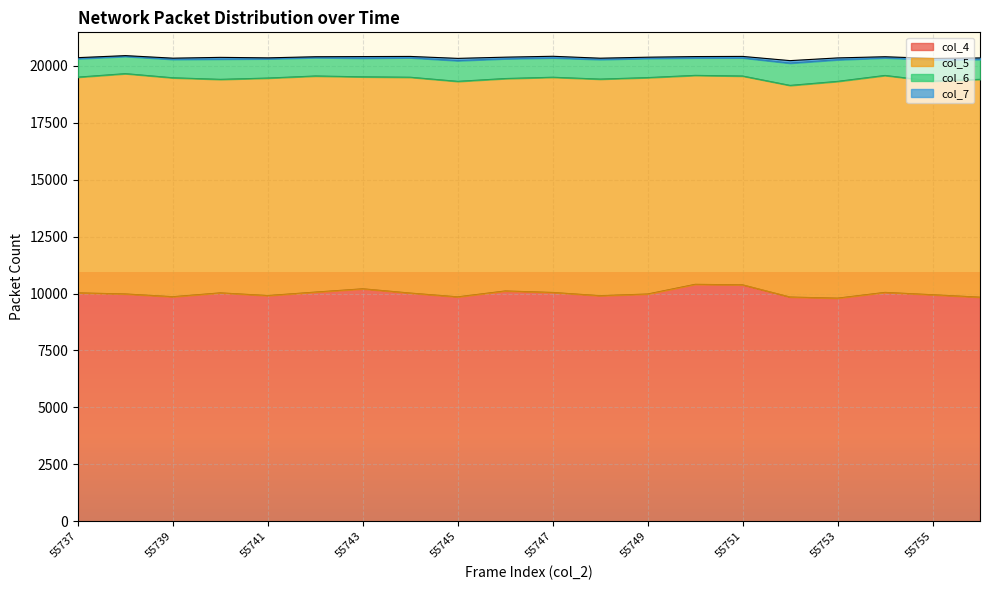

True or false: col_5 and col_6 intersect in this chart.

False